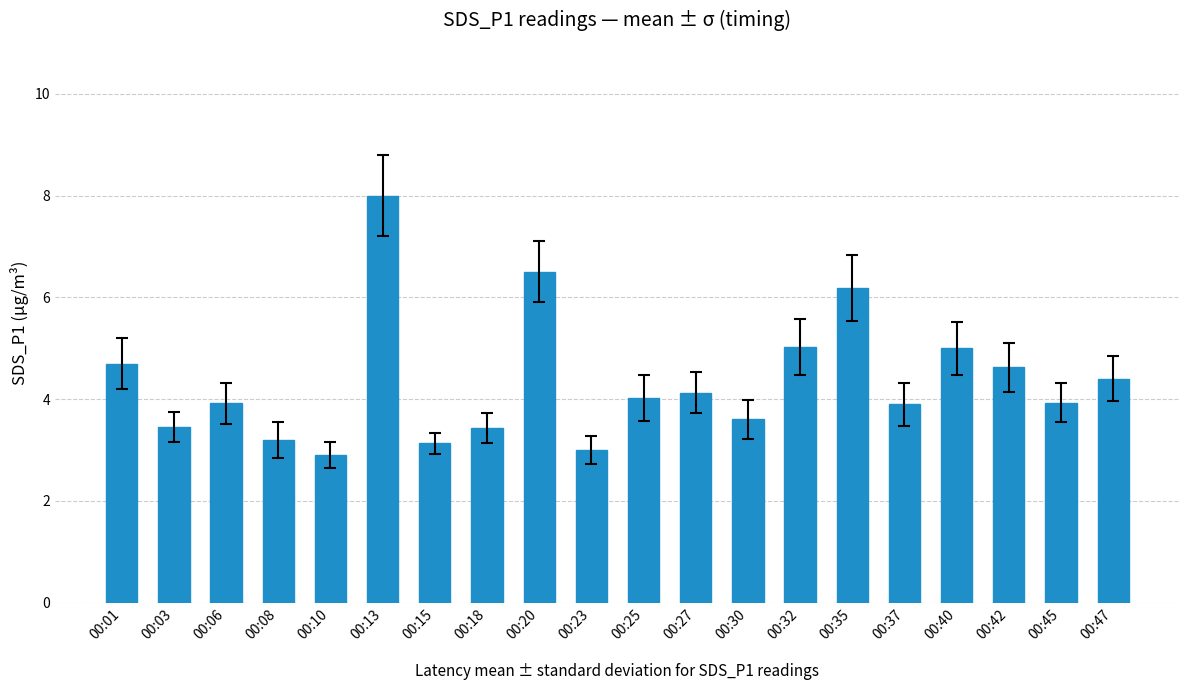

What is the difference between the maximum and minimum values?

5.1